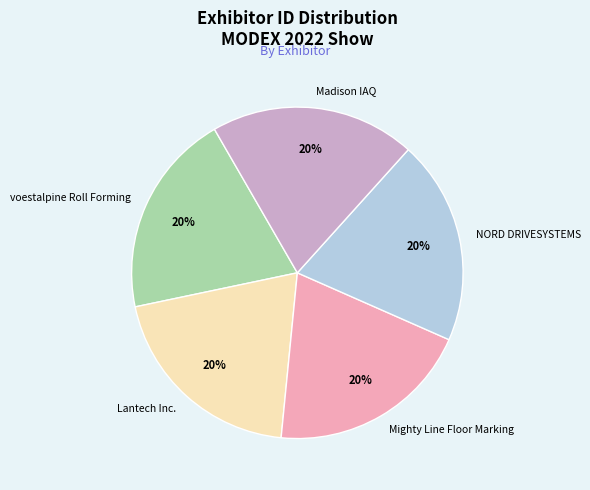

Is Madison IAQ the majority of the pie?

No